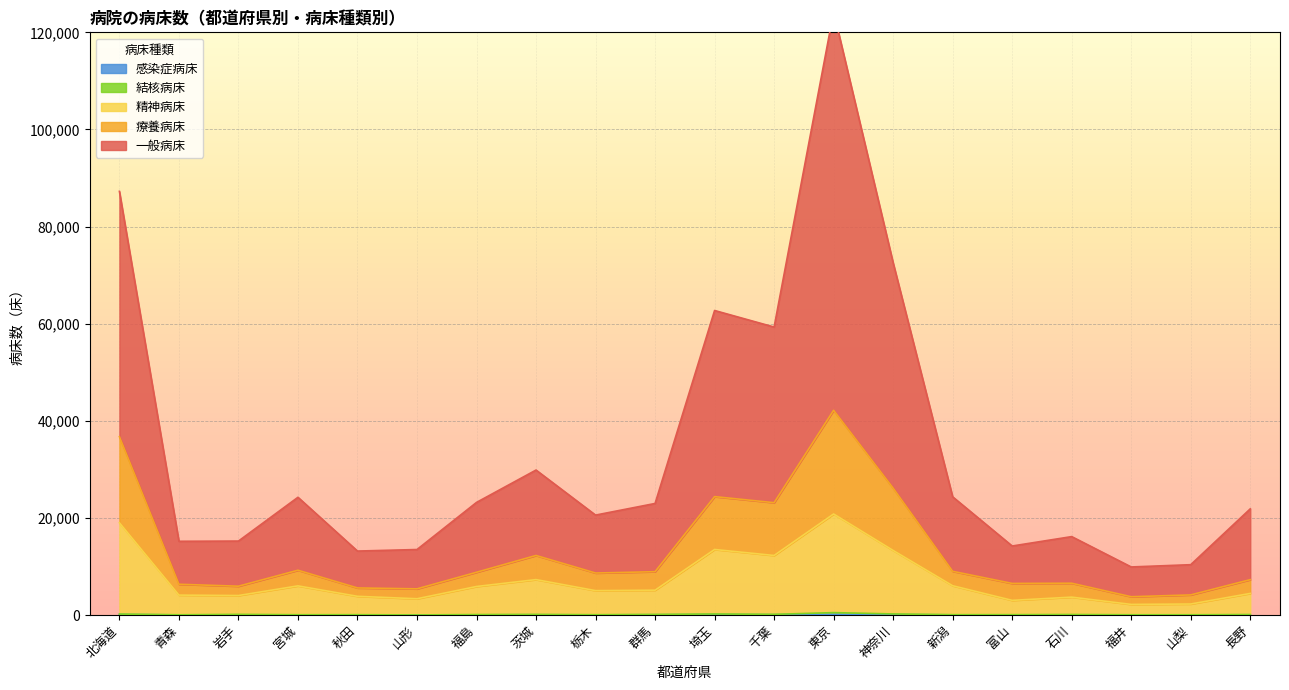

What is the greatest value displayed?

124233